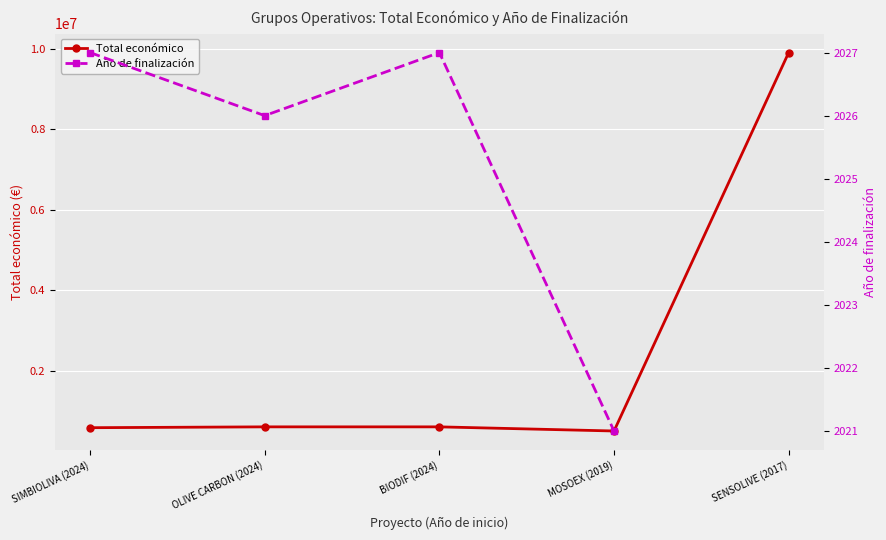

What is the sum of all values?

12176496